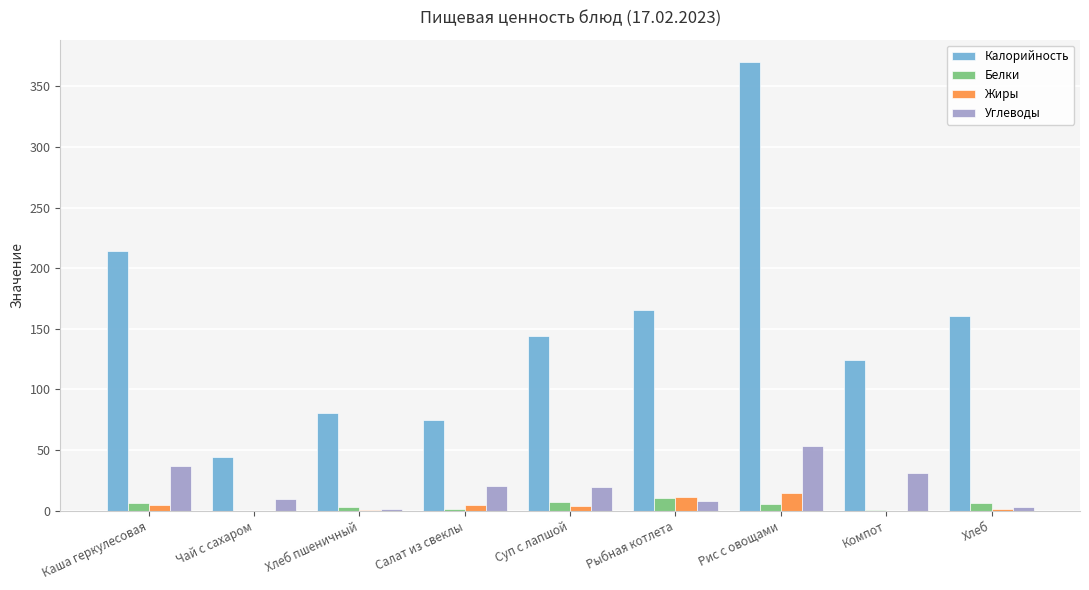

What are all the series names shown in the legend?

Калорийность, Белки, Жиры, Углеводы